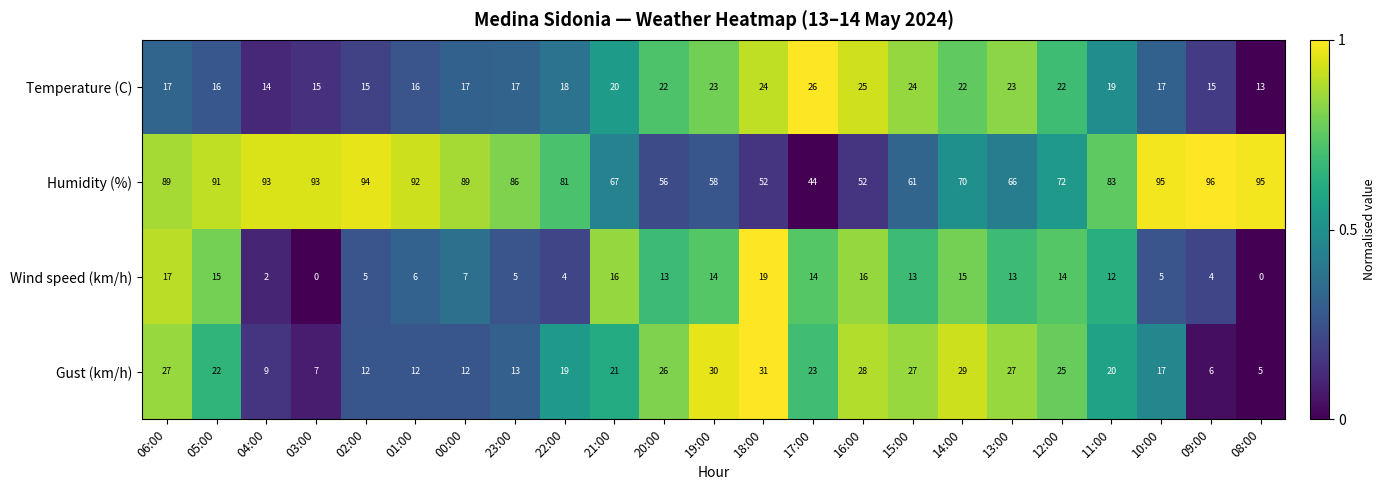

How many values in Wind speed (km/h) are above zero?

21